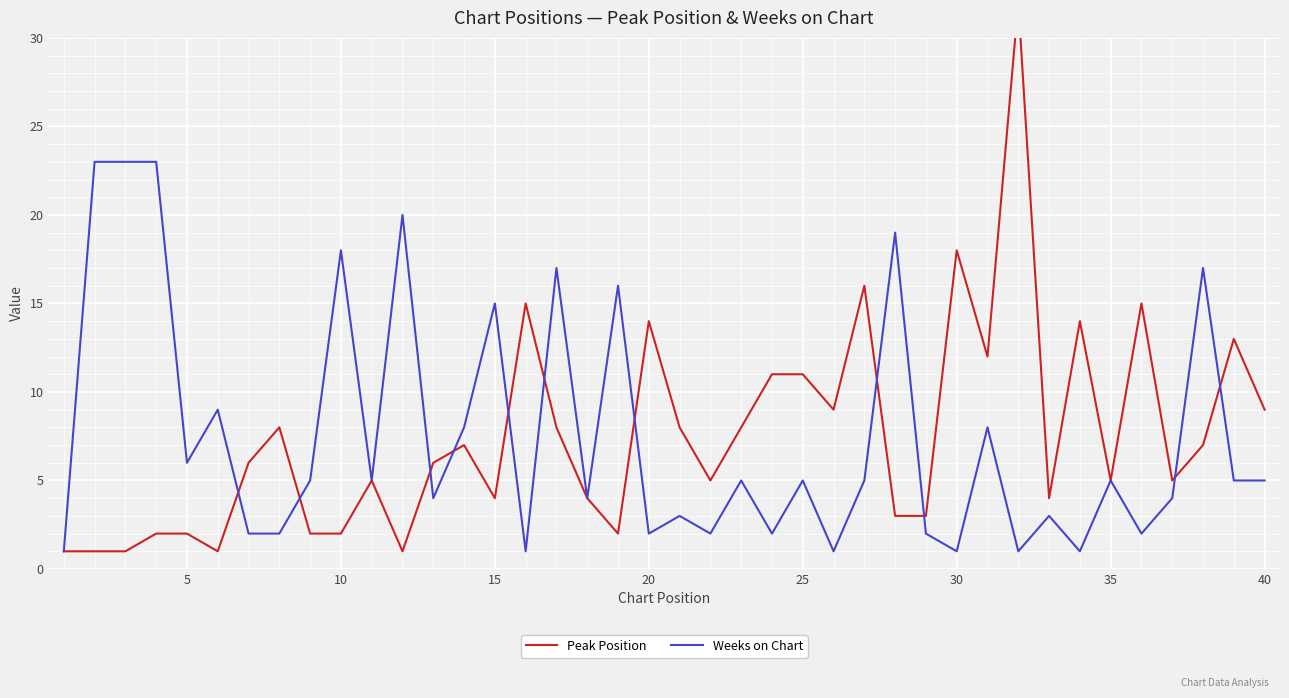

Which series has the widest spread of values?

Peak Position